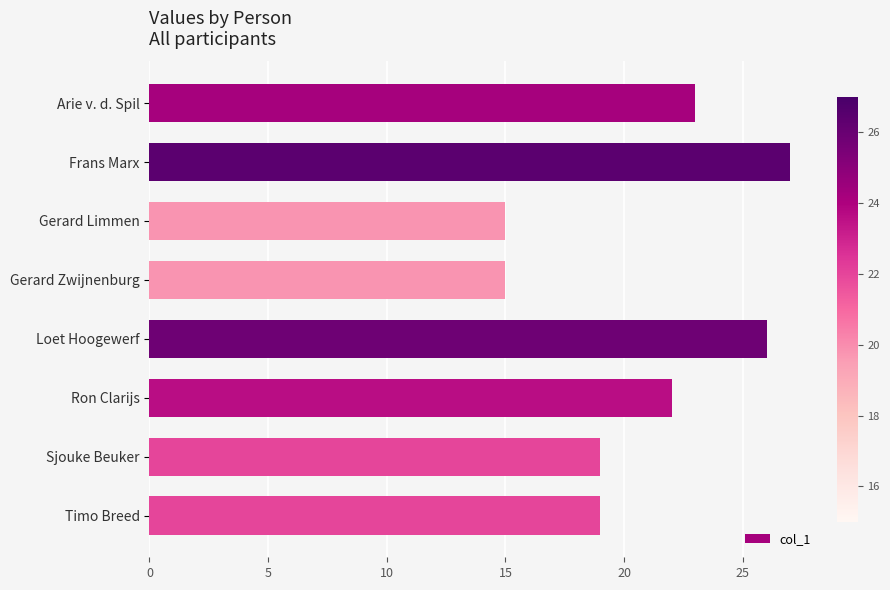

What is the change in value from Arie v. d. Spil to Timo Breed?

-4